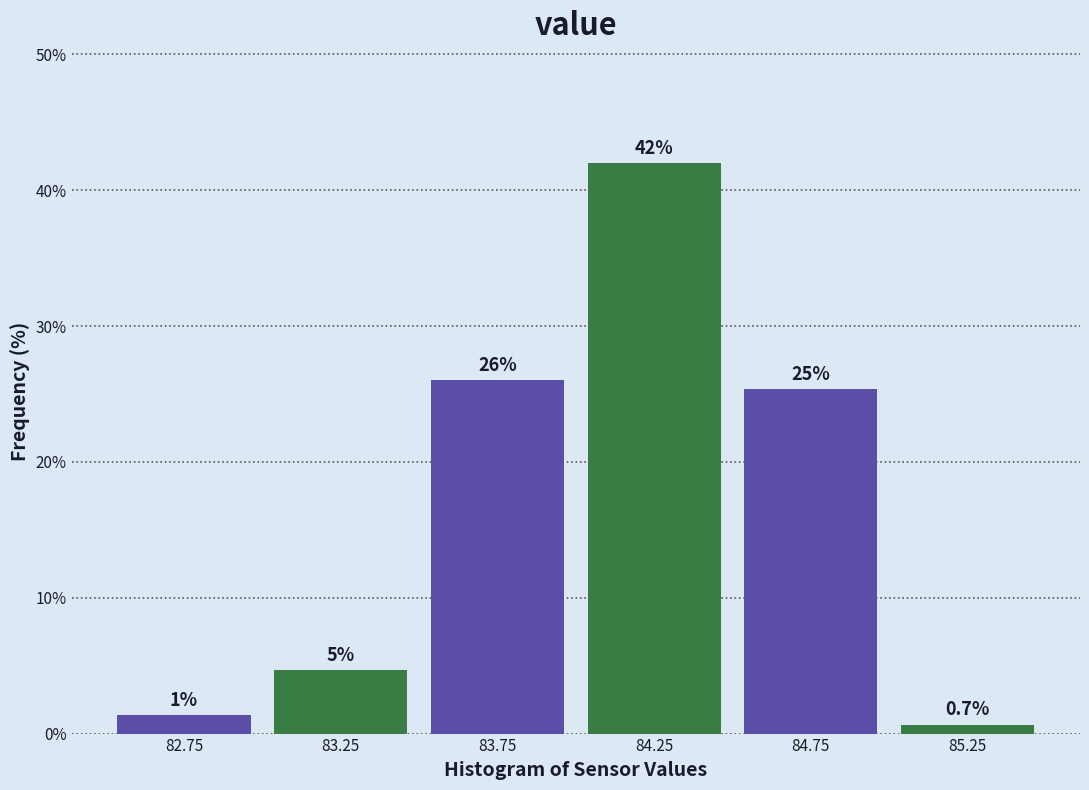

Which range on the x-axis has the tallest bar?

84.0 to 84.5